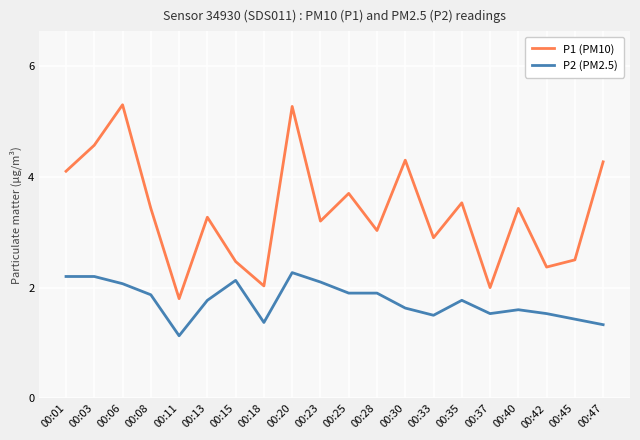

Is it true that P2 (PM2.5) equals 0.5 at 00:11?

False